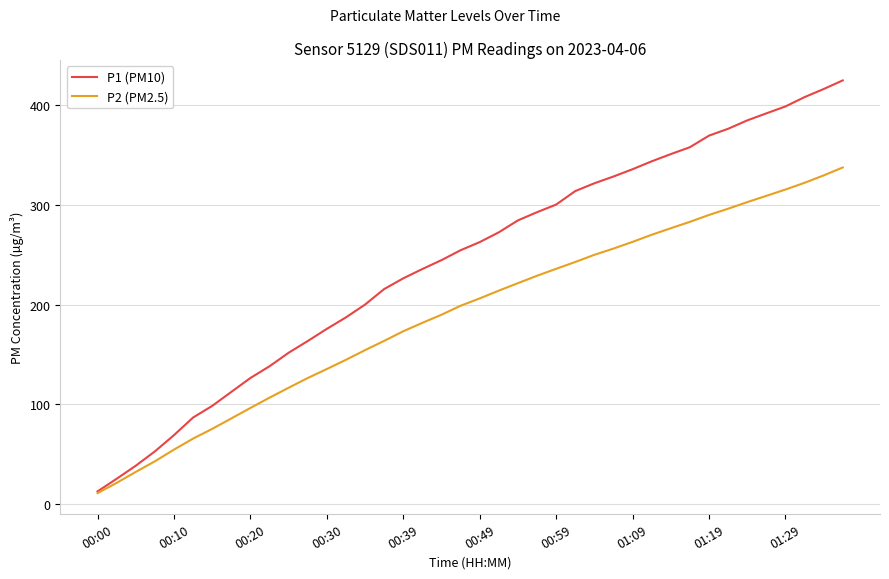

What is the highest value of the P2 (PM2.5) series?

337.1